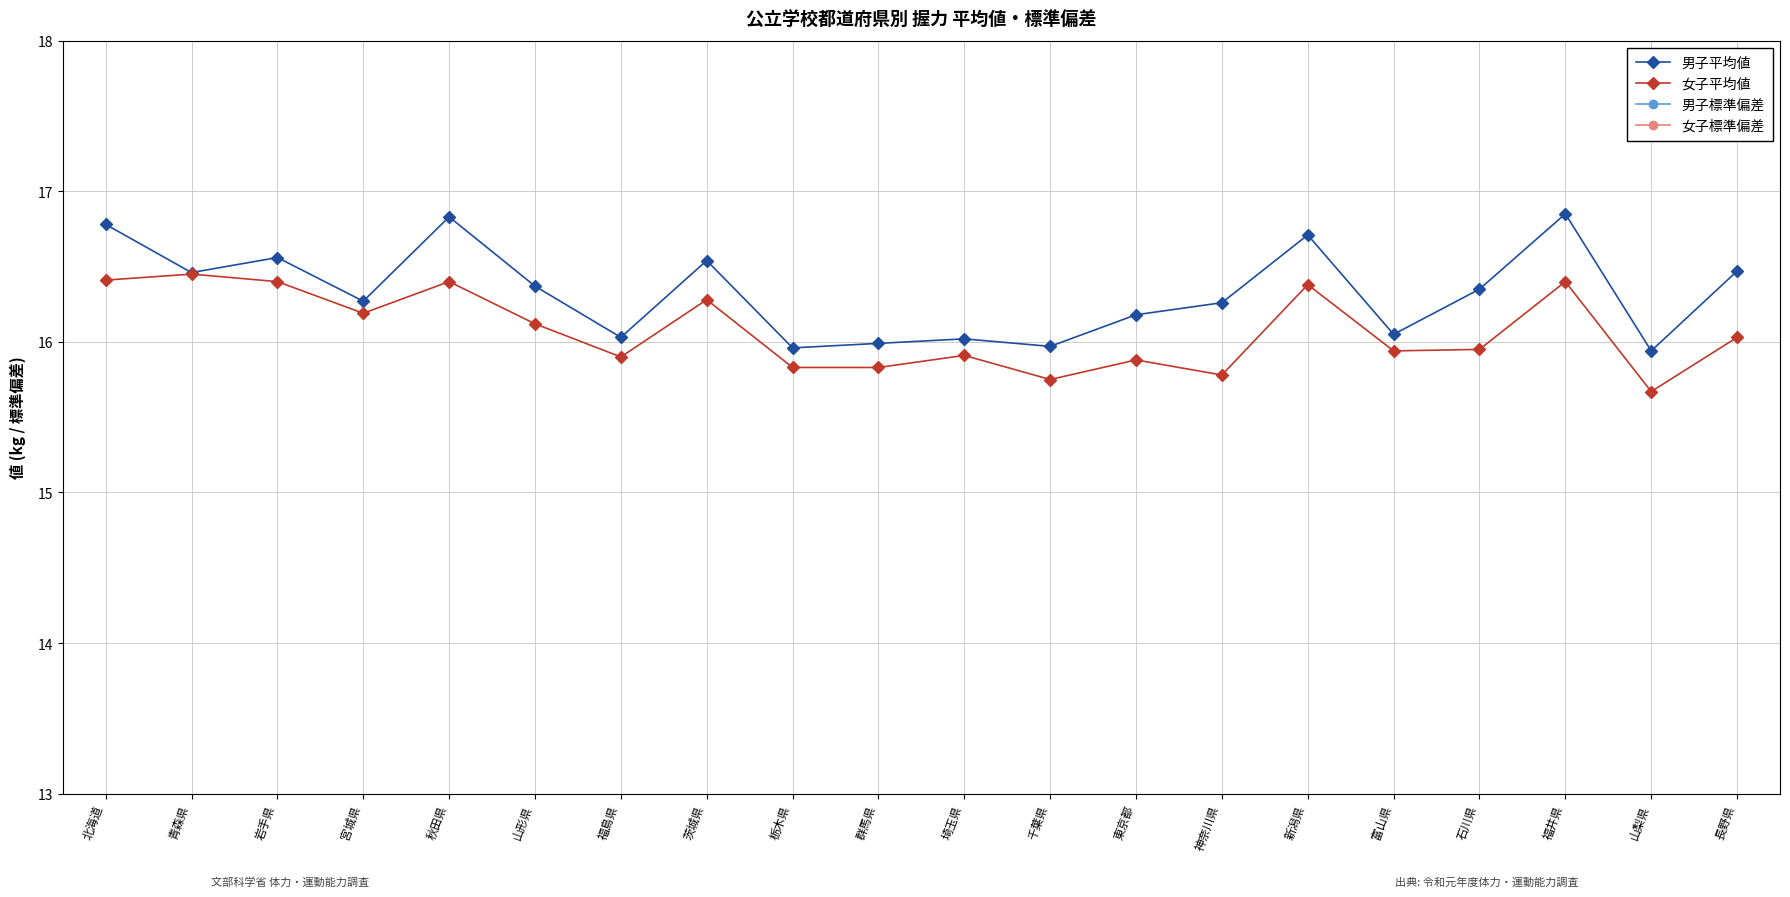

At how many categories does at least one series exceed 10?

20